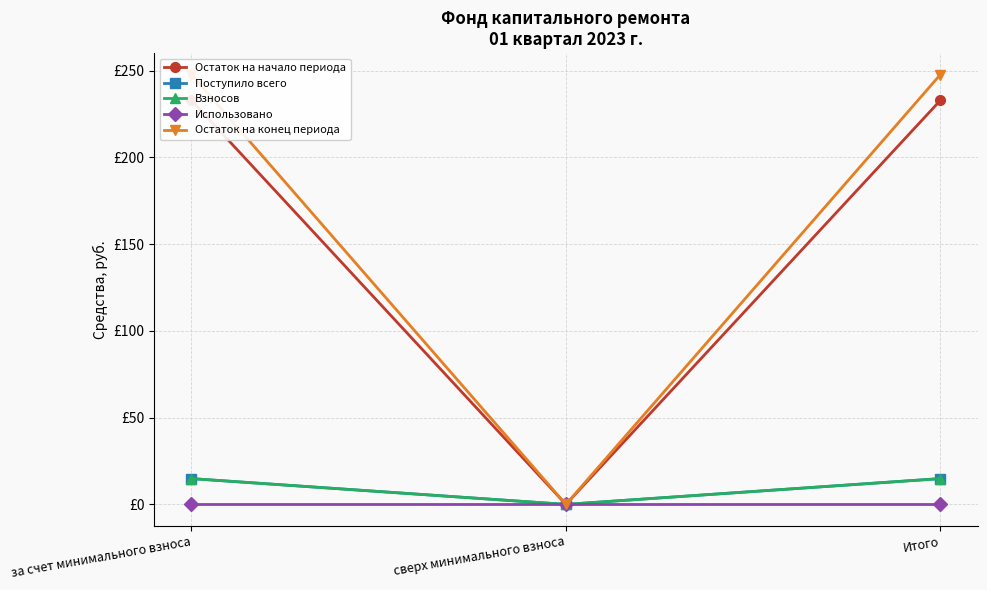

Reading right to left, what are all the values shown in this chart?

Остаток на начало периода: 232.9	0.0	232.9
Поступило всего: 14.9	0.0	14.9
Взносов: 14.9	0.0	14.9
Использовано: 0.0	0.0	0.0
Остаток на конец периода: 247.7	0.0	247.7